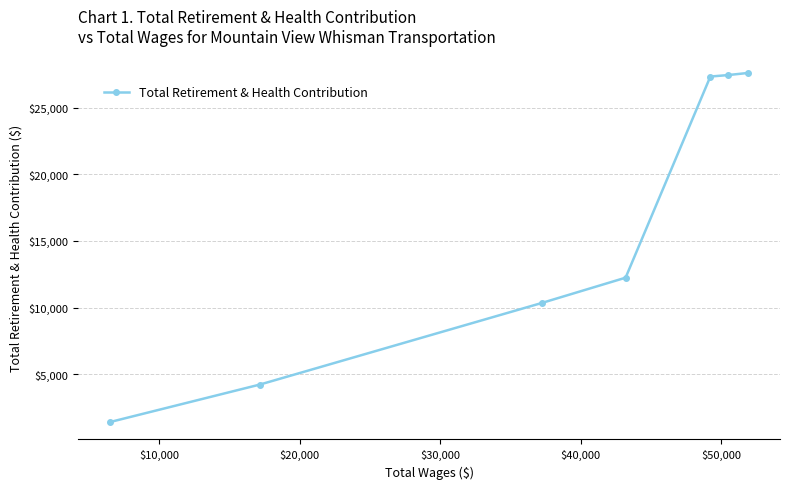

How many distinct data groups are displayed?

1